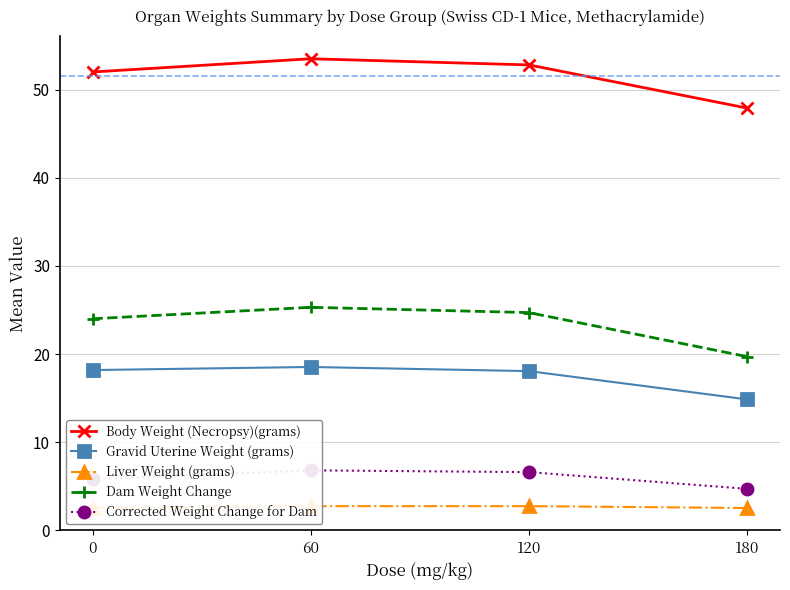

What is the approximate value of Dam Weight Change at 180?

19.7